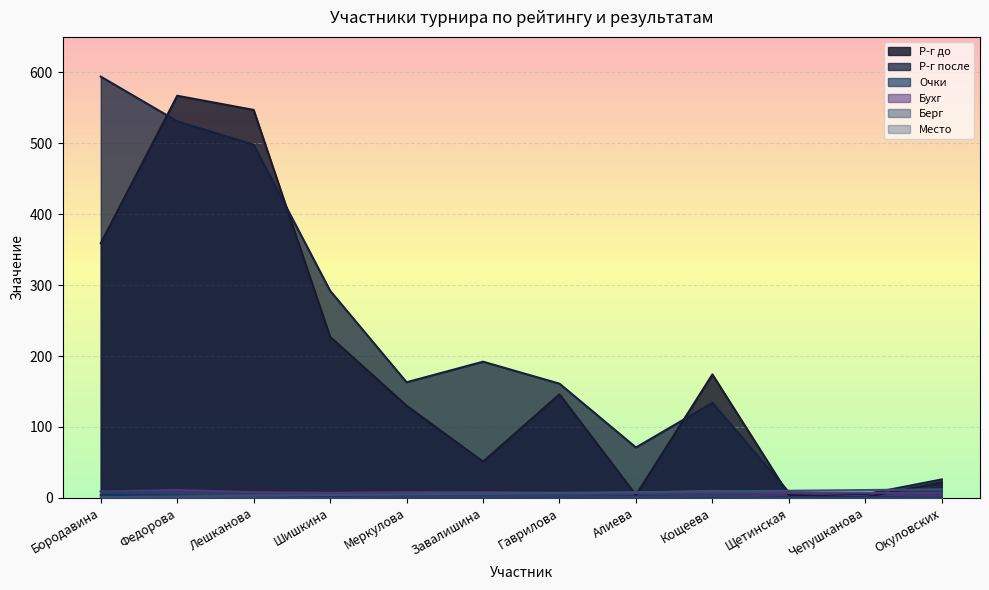

Reading left to right, what are all the values shown in this chart?

Р-г до: 359	567	547	227	130	51	146	4	174	4	1	22
Р-г после: 594	531	498	292	163	192	161	71	134	8	5	26
Очки: 4	3	3	3	2	2	2	2	1	1	1	0
Бухг: 9	11	8	7	8	8	7	7	10	7	7	7
Берг: 9	7	4	4	2	2	3	1	2	0	0	0
Место: 1	2	3	4	5	6	7	8	9	10	11	12